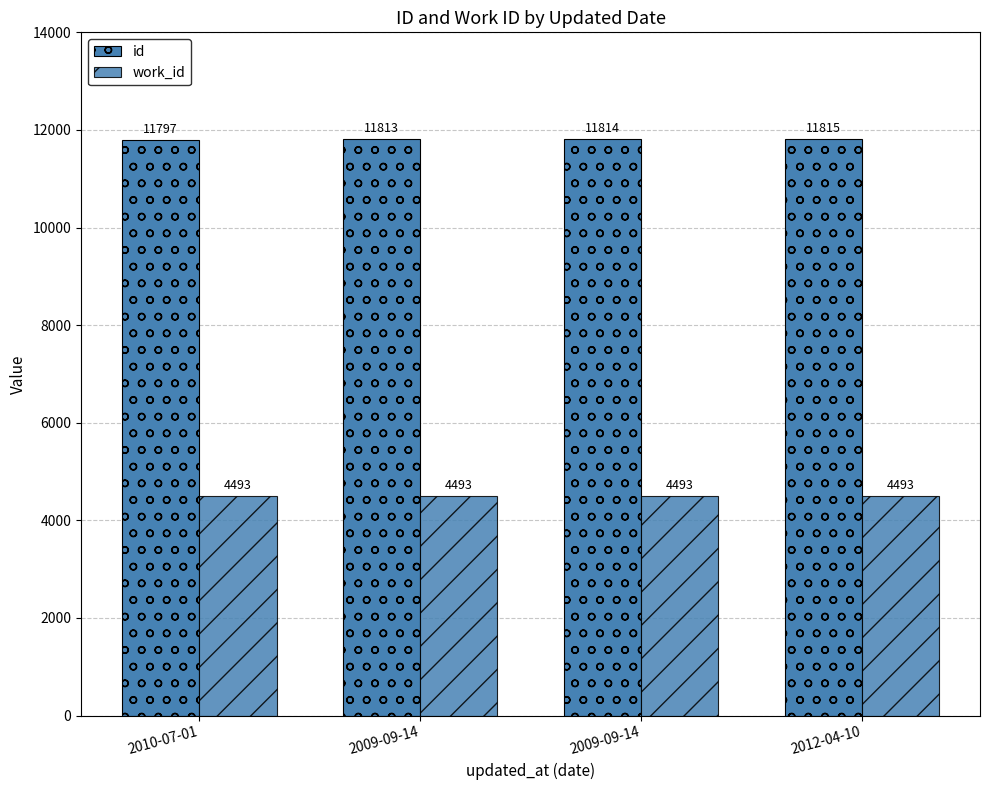

Are the bars grouped side by side (vs. stacked)?

Yes